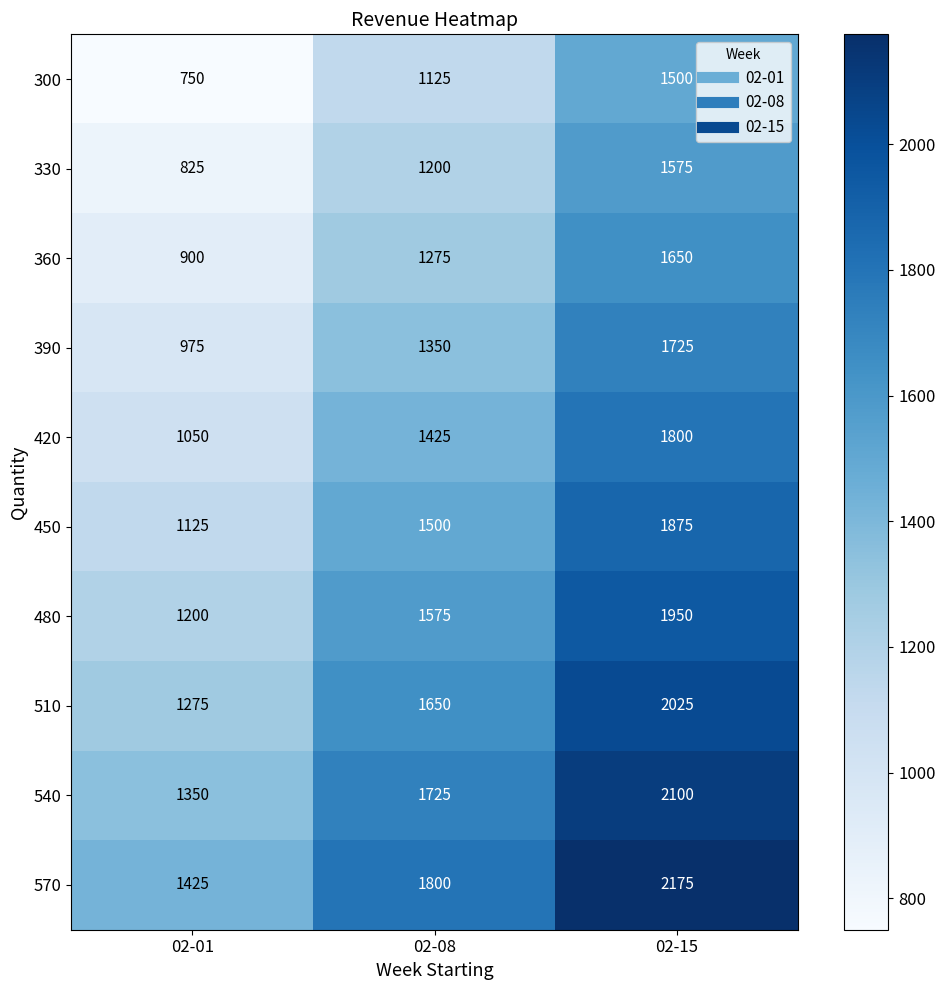

At how many categories does at least one series exceed 904?

3